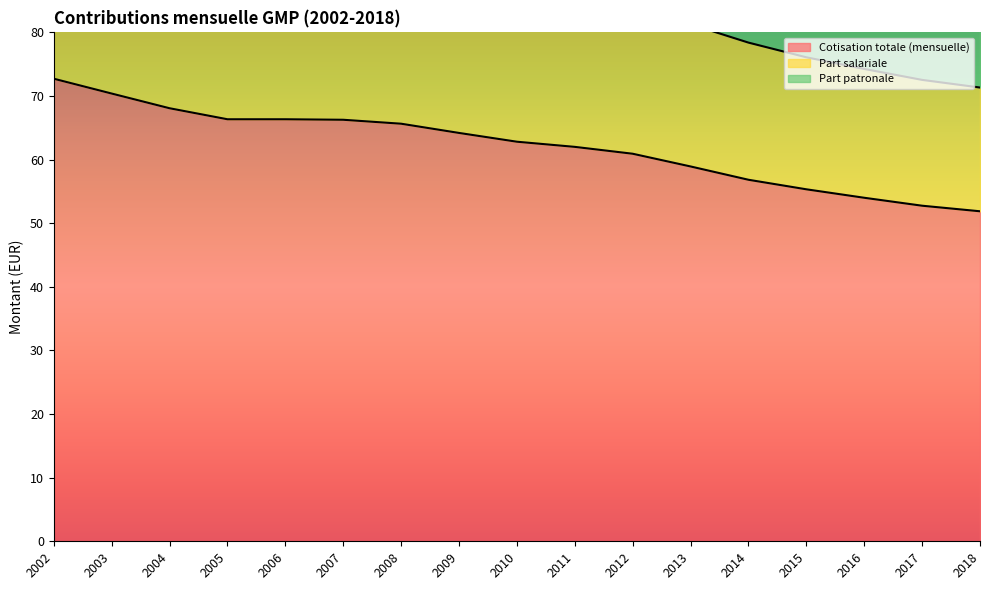

What is the average value of the Part patronale series?

124.2